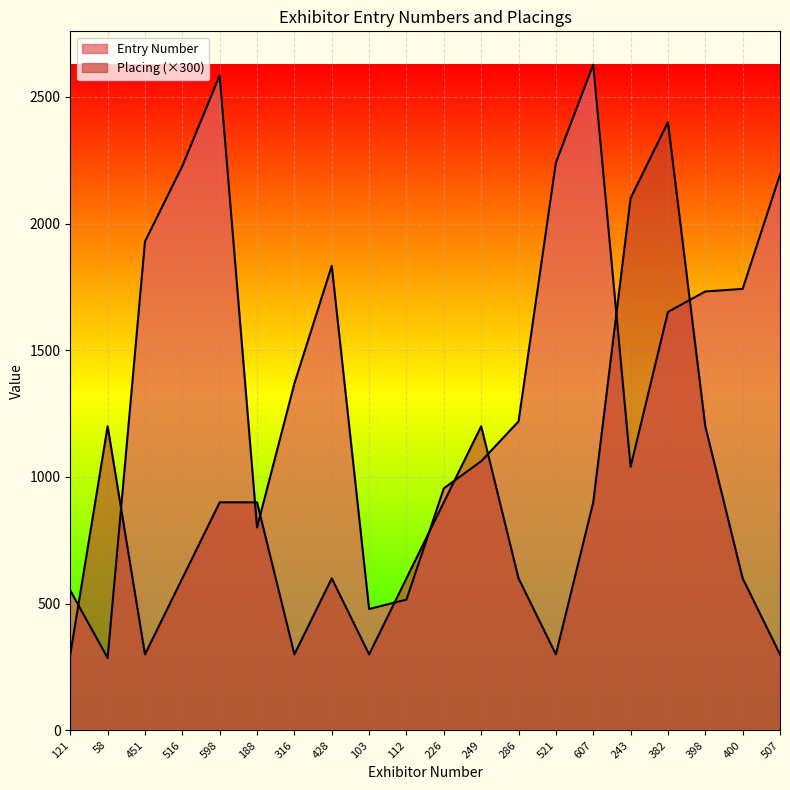

After their last crossing, which series has the higher values: Placing or Entry Number?

Entry Number